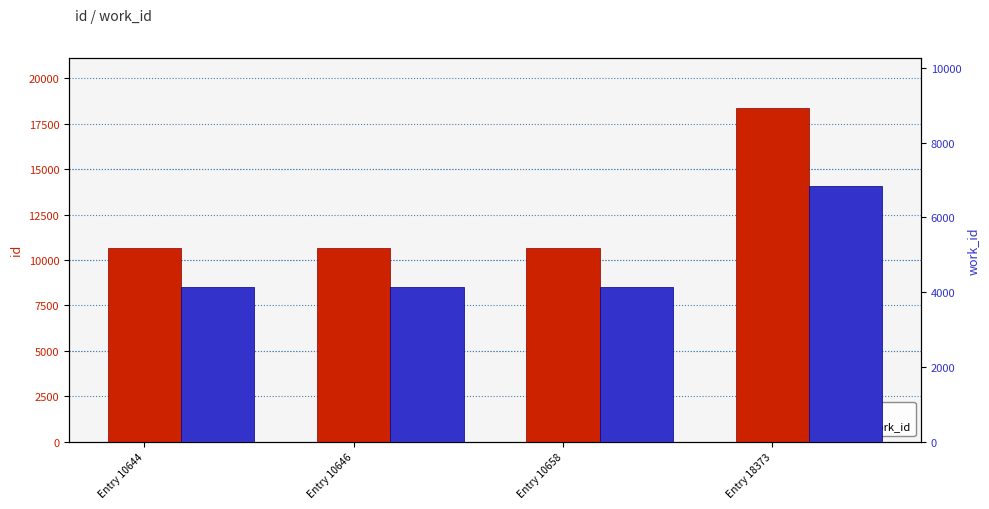

What is the difference between the second highest and minimum values in the id series?

14